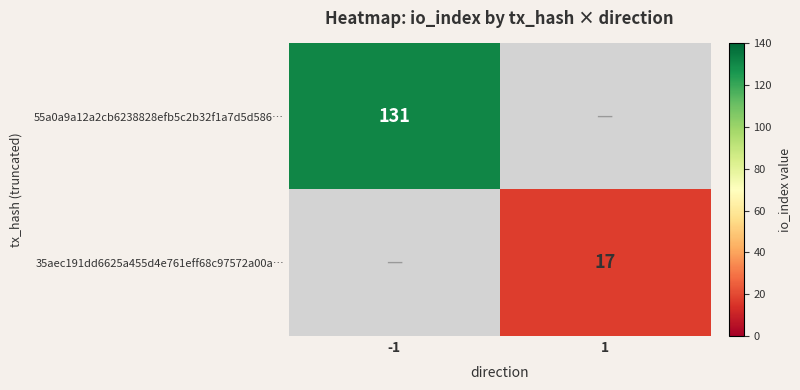

True or false: 35aec191dd6625a455d4e761eff68c97572a00a… has a value of 17 at 1.

True